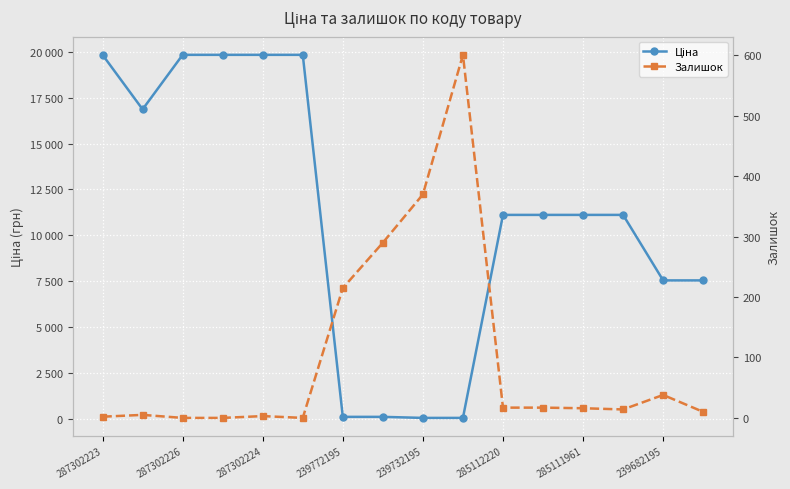

What is the difference between the maximum and minimum values in the Залишок series?

601.0